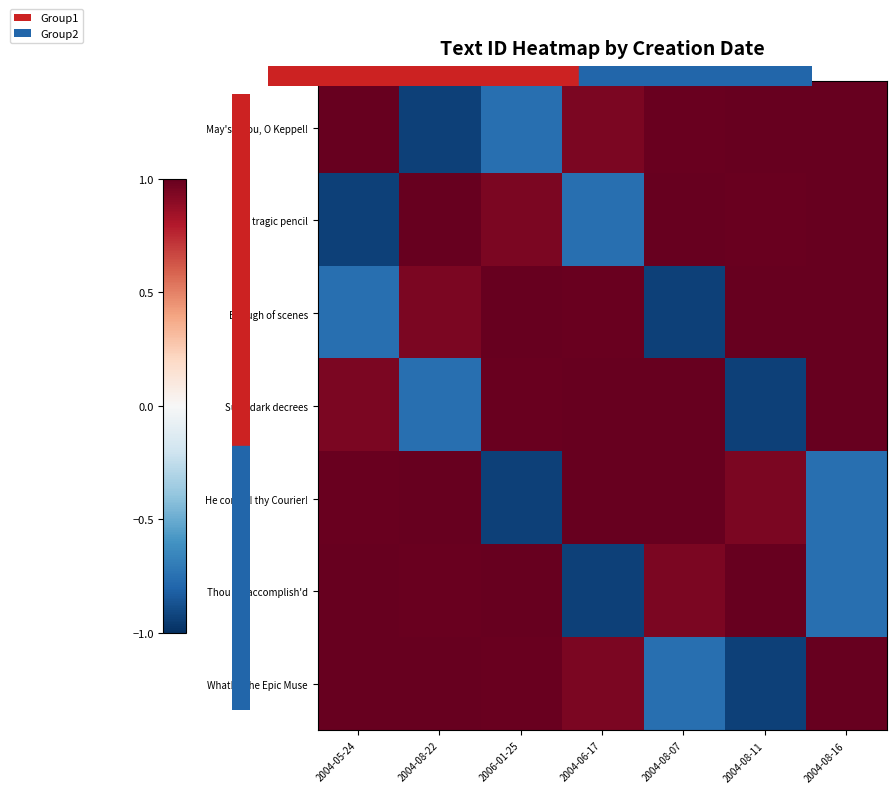

At how many categories does at least one series exceed 0?

7